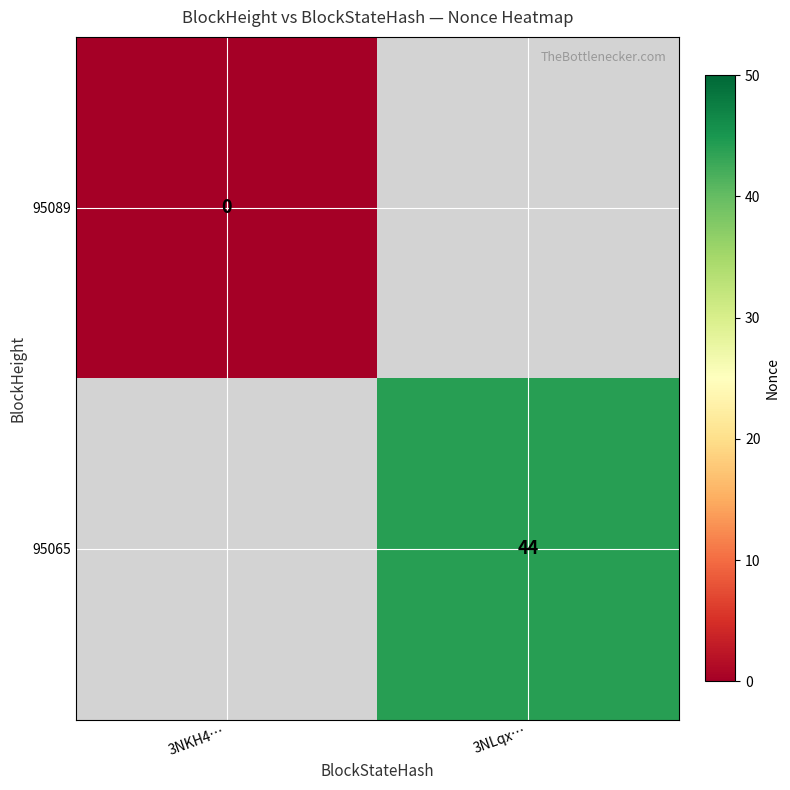

True or false: 95065 has a value of 44 at 3NLqx….

True